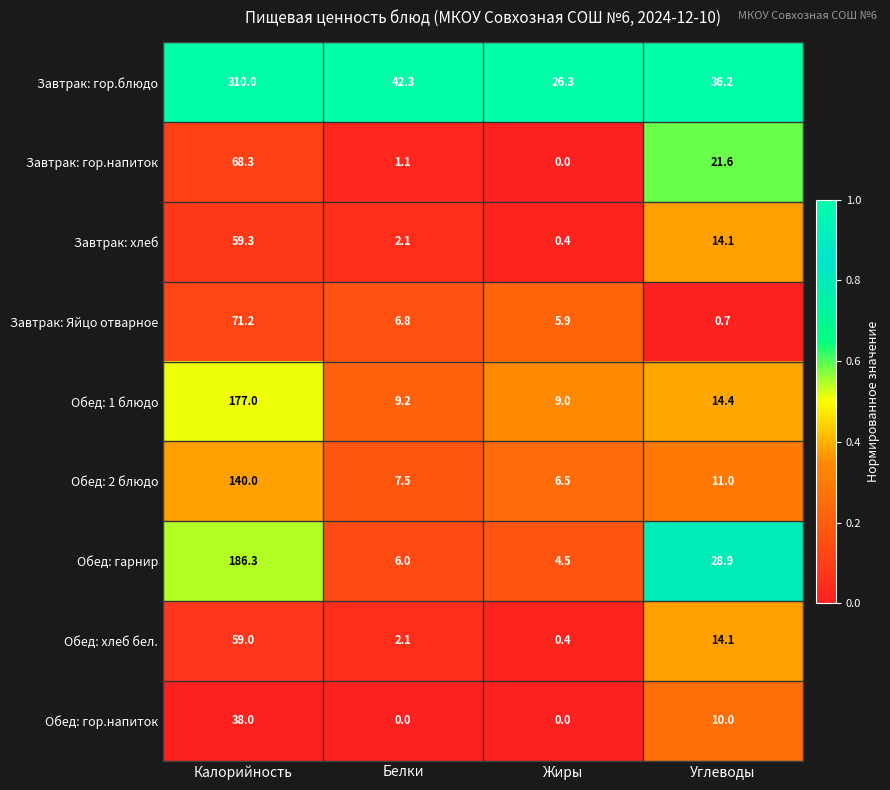

Which category has the highest value across all series?

Калорийность